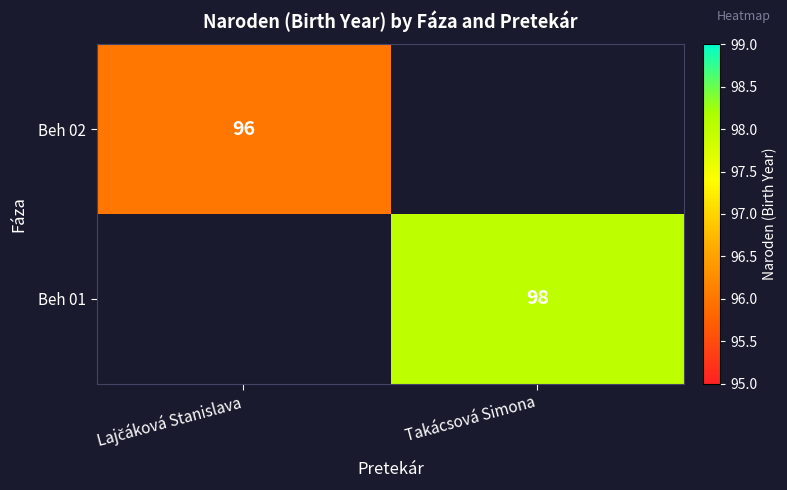

The value of Beh 01 at Takácsová Simona is 98. True or false?

True